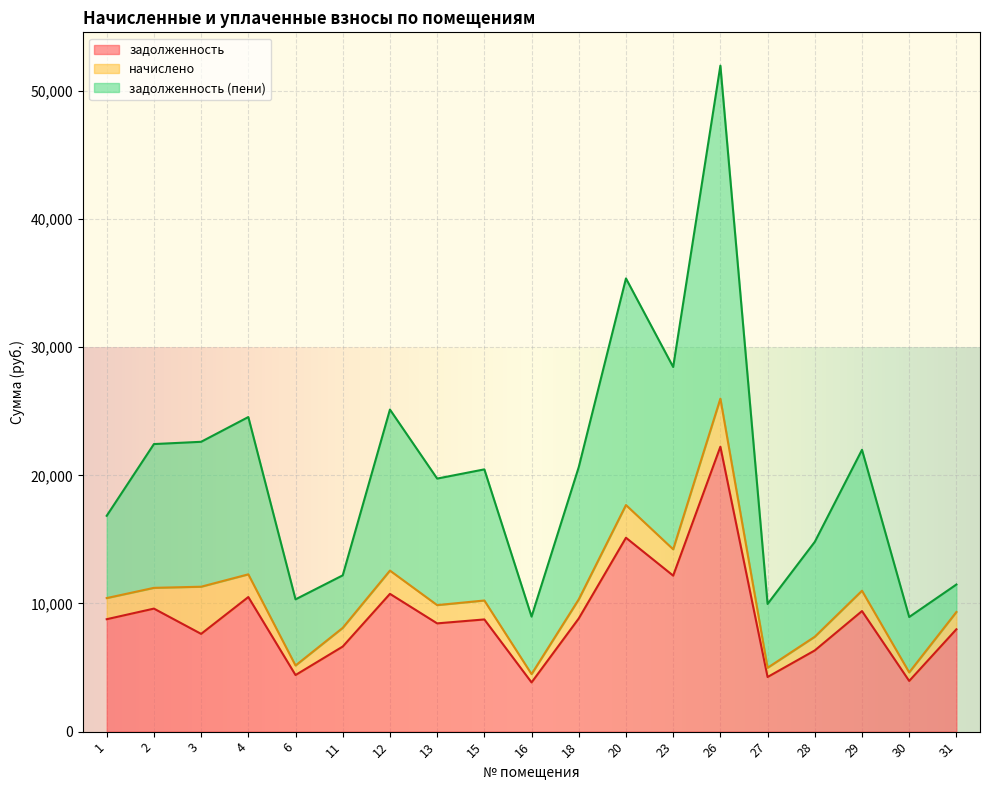

What is the total value across all series at 3?

22617.3